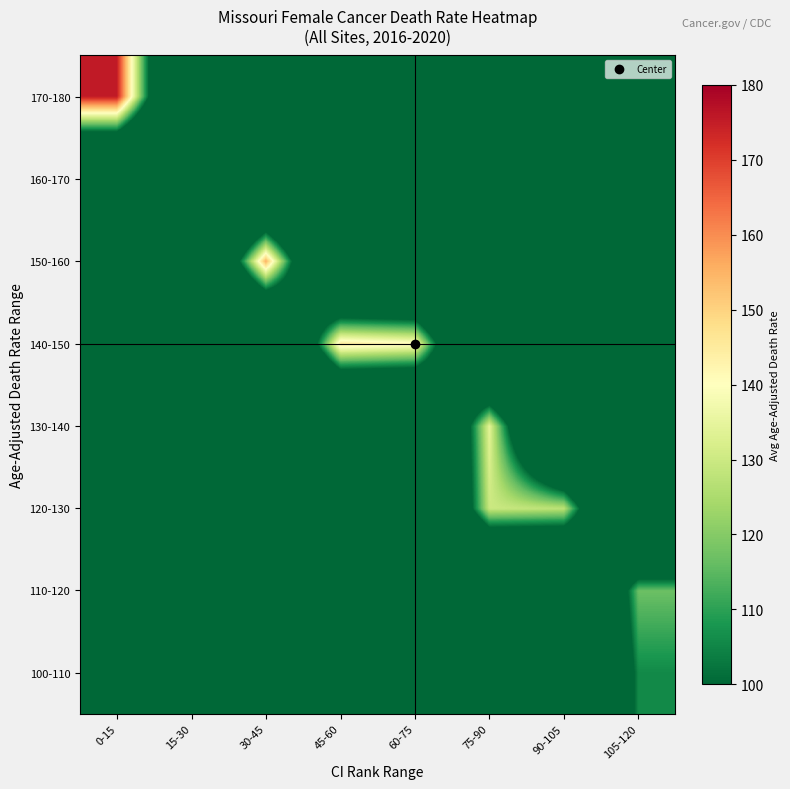

How many data points does each series have?

8